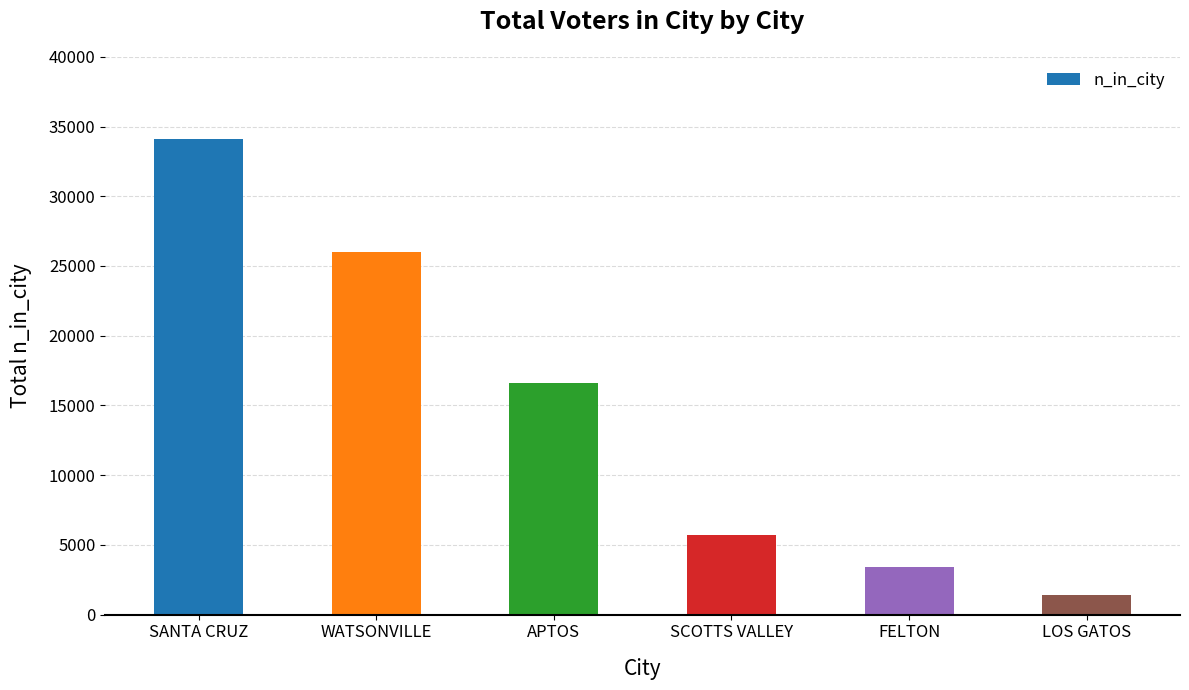

Reading right to left, transcribe all the data shown in this chart.

1438	3415	5690	16613	25999	34069